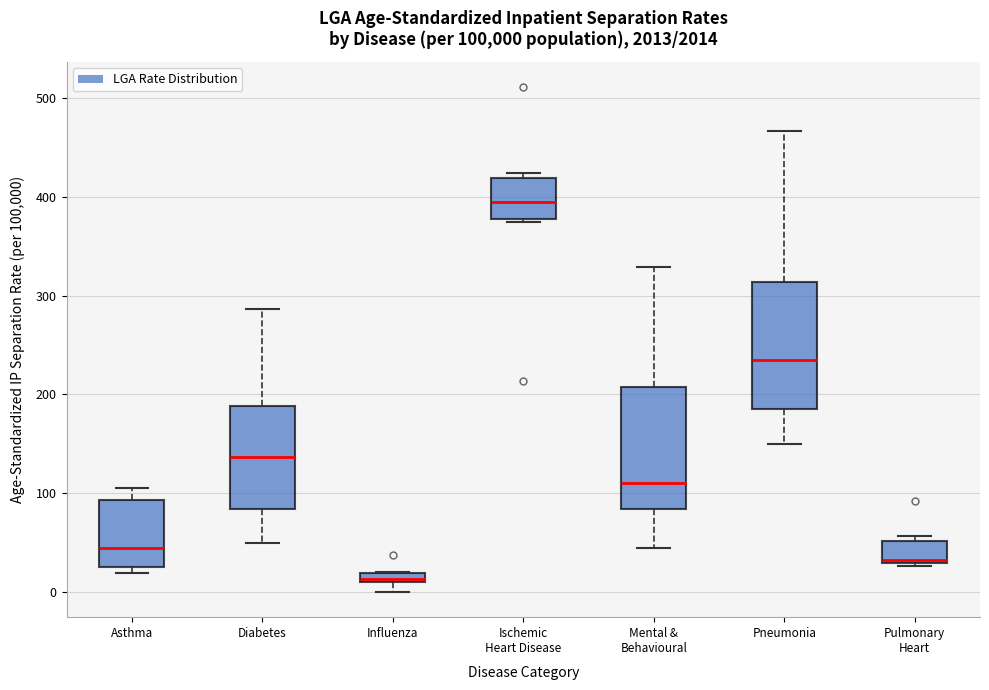

Where does the lower whisker of the box for Pneumonia end on the y-axis? The values are not printed on the chart, so give them approximately, as read against the axis.

150